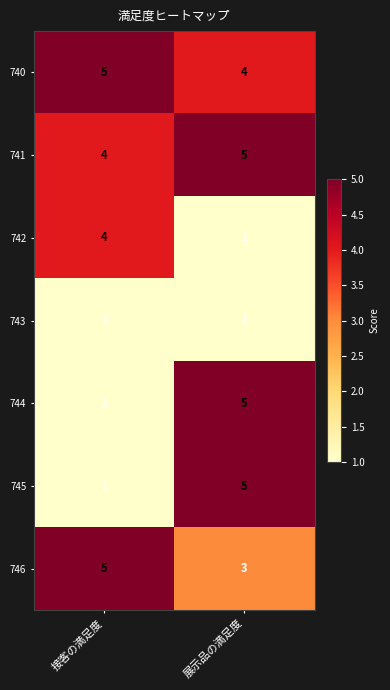

What is the sum of the 746 values at 接客の満足度 and 展示品の満足度?

8